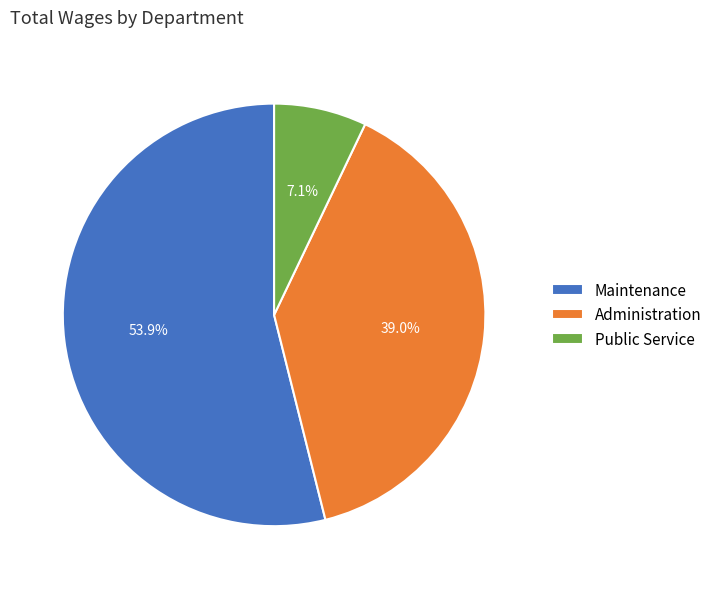

True or false: Administration accounts for 31% of the total.

False